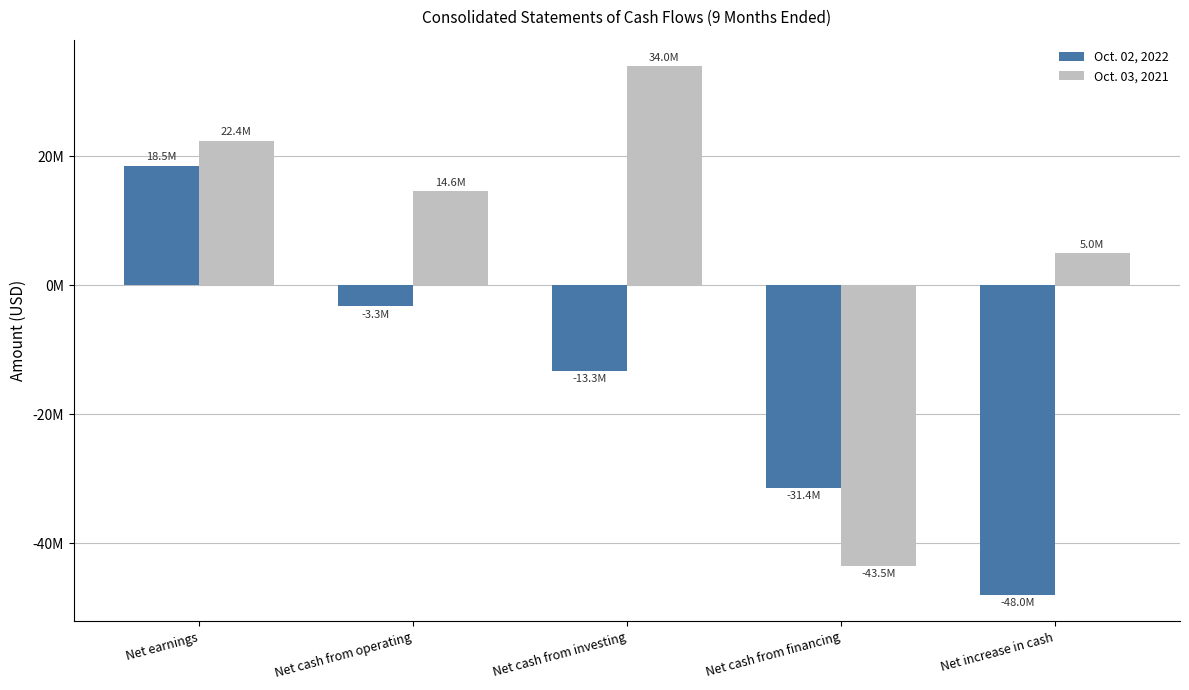

Is it true that Oct. 02, 2022 equals -3280000 at Net cash from operating?

True